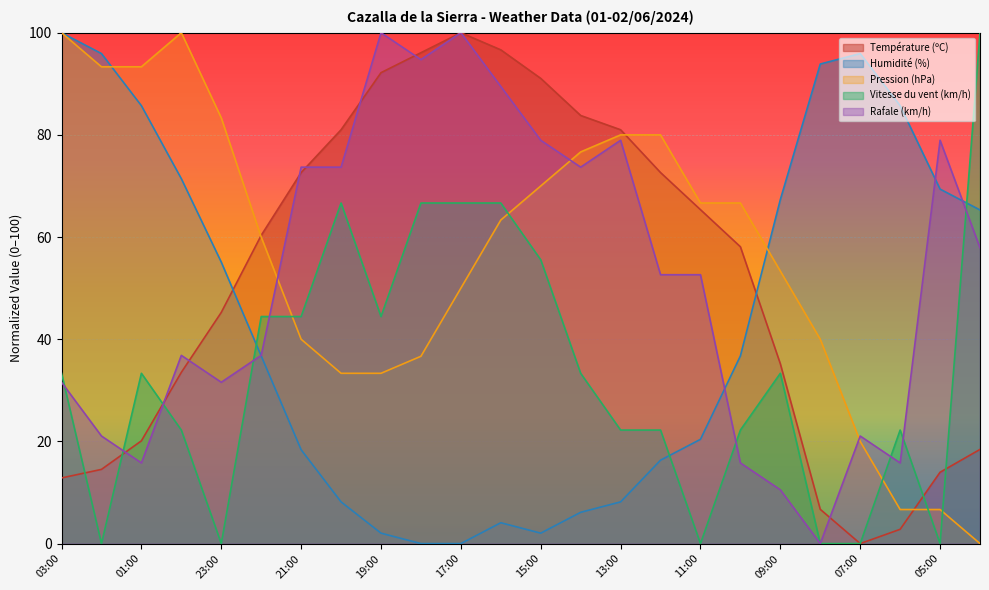

How many positive values does the Pression (hPa) series have?

23